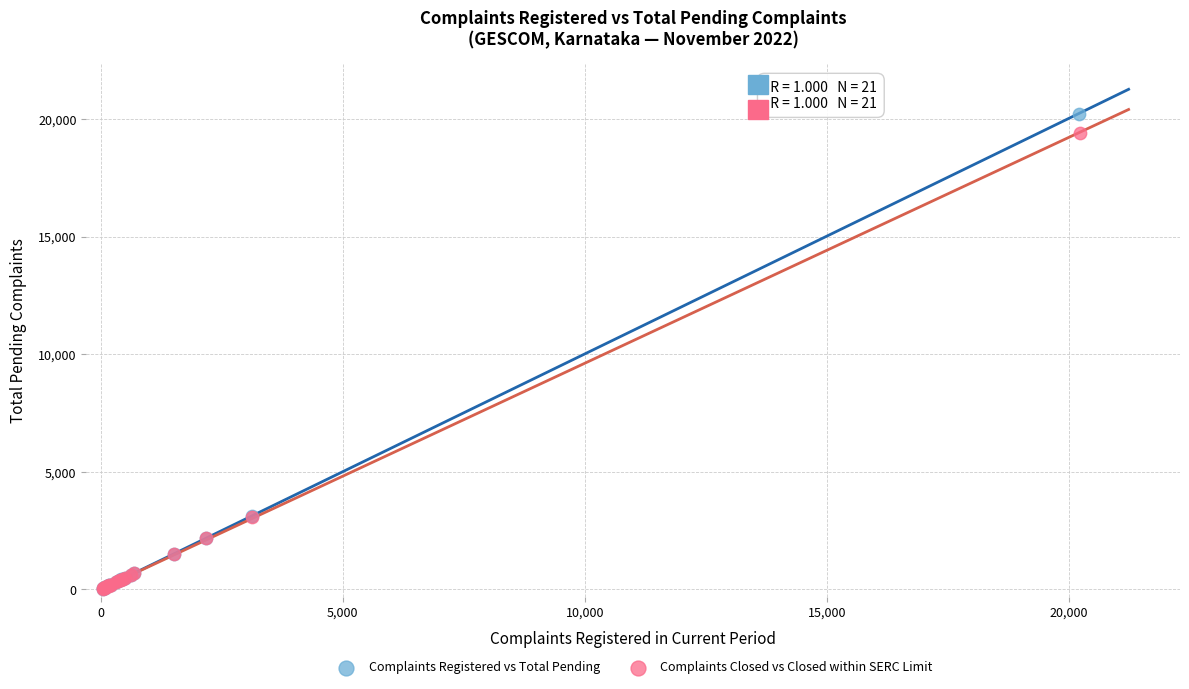

What are all the series names shown in the legend?

Complaints Registered vs Total Pending, Complaints Closed vs Closed within SERC Limit